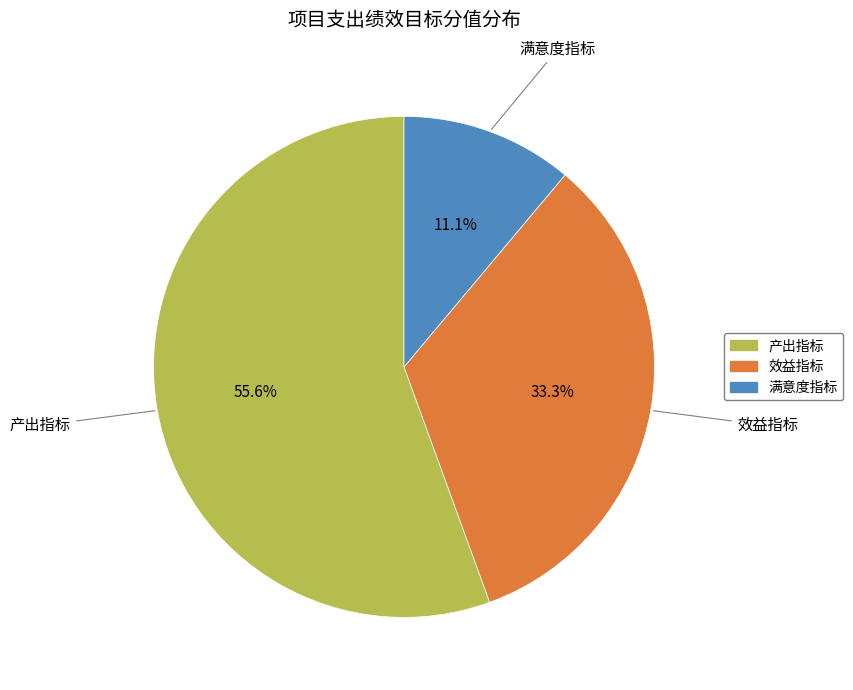

Rank the categories by value from highest to lowest.

产出指标, 效益指标, 满意度指标